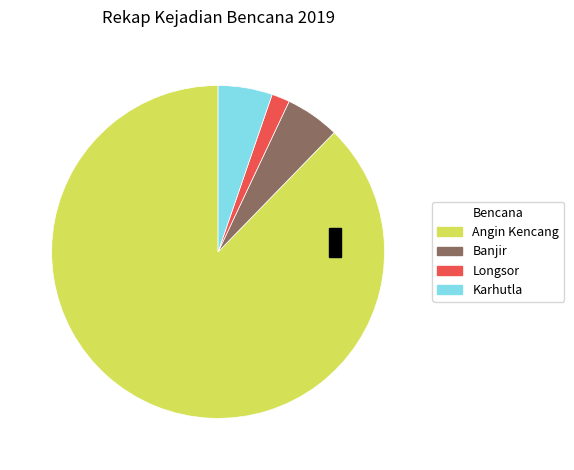

Do Angin Kencang and Banjir together represent more than half of the pie?

Yes